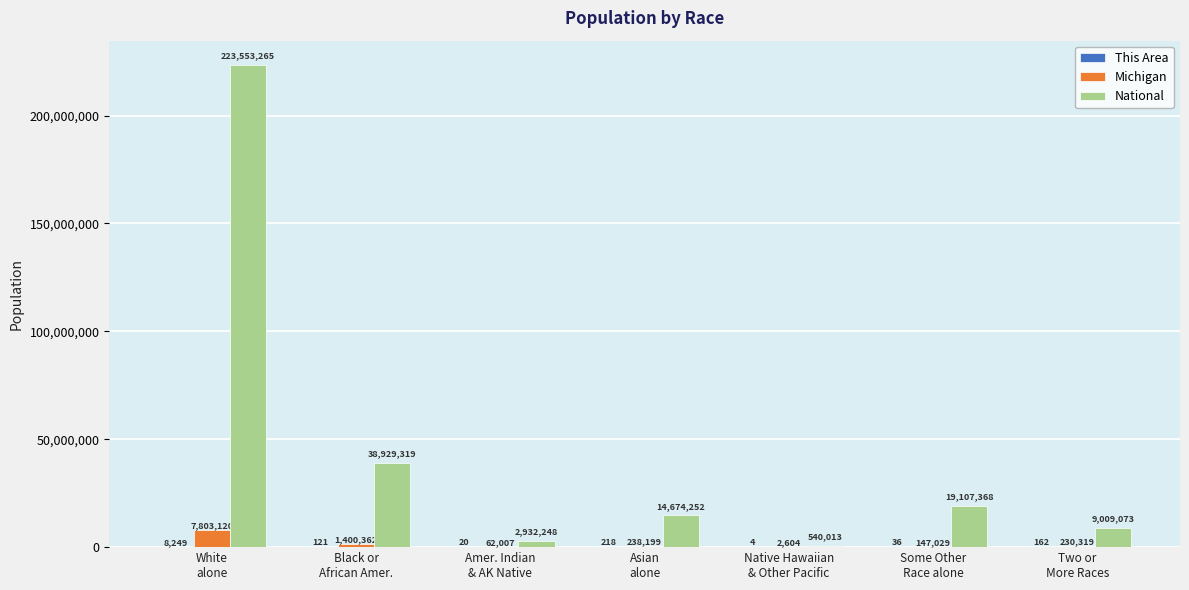

What is the sum of all National values?

308745538